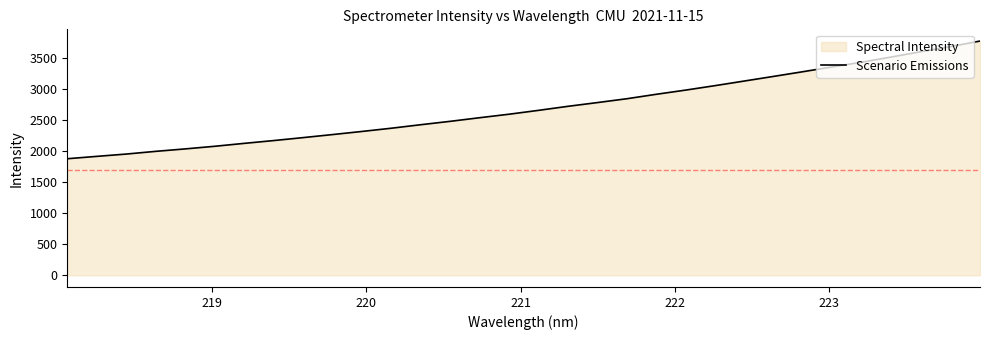

What is the greatest value displayed?

3778.7